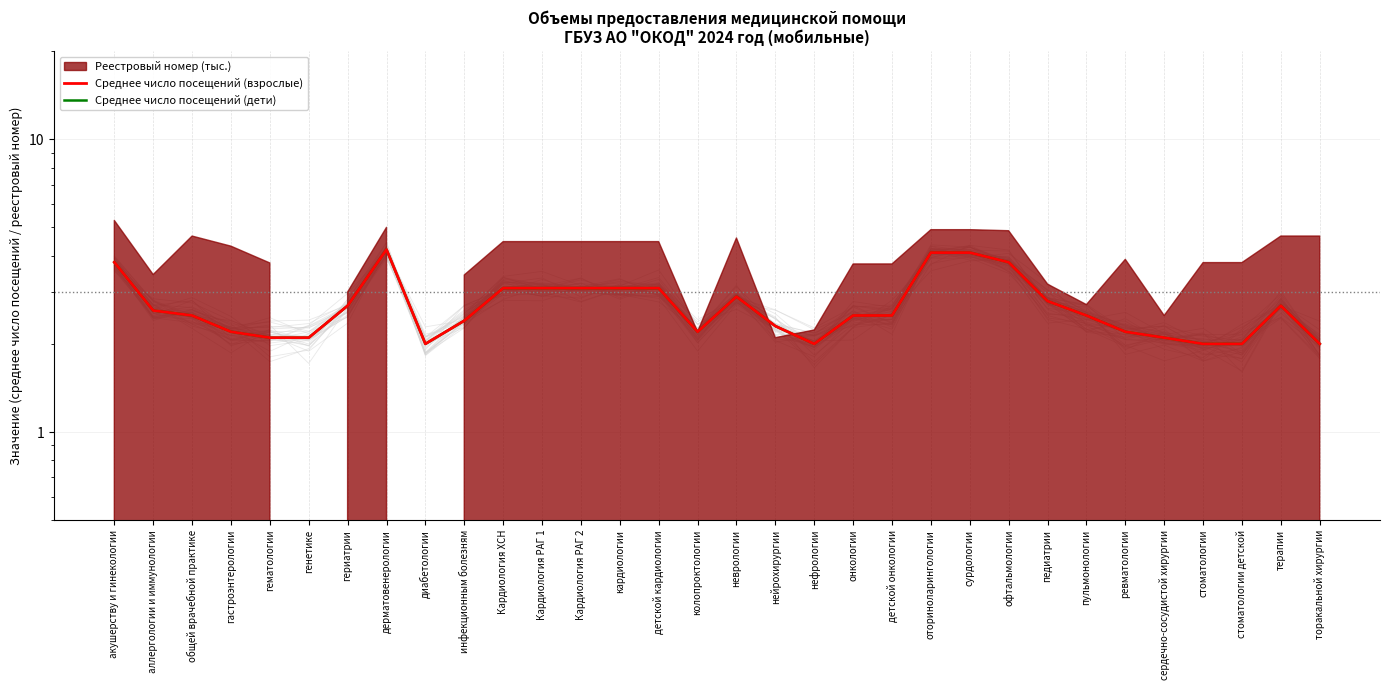

At which category is the sum across all series the highest?

дерматовенерологии